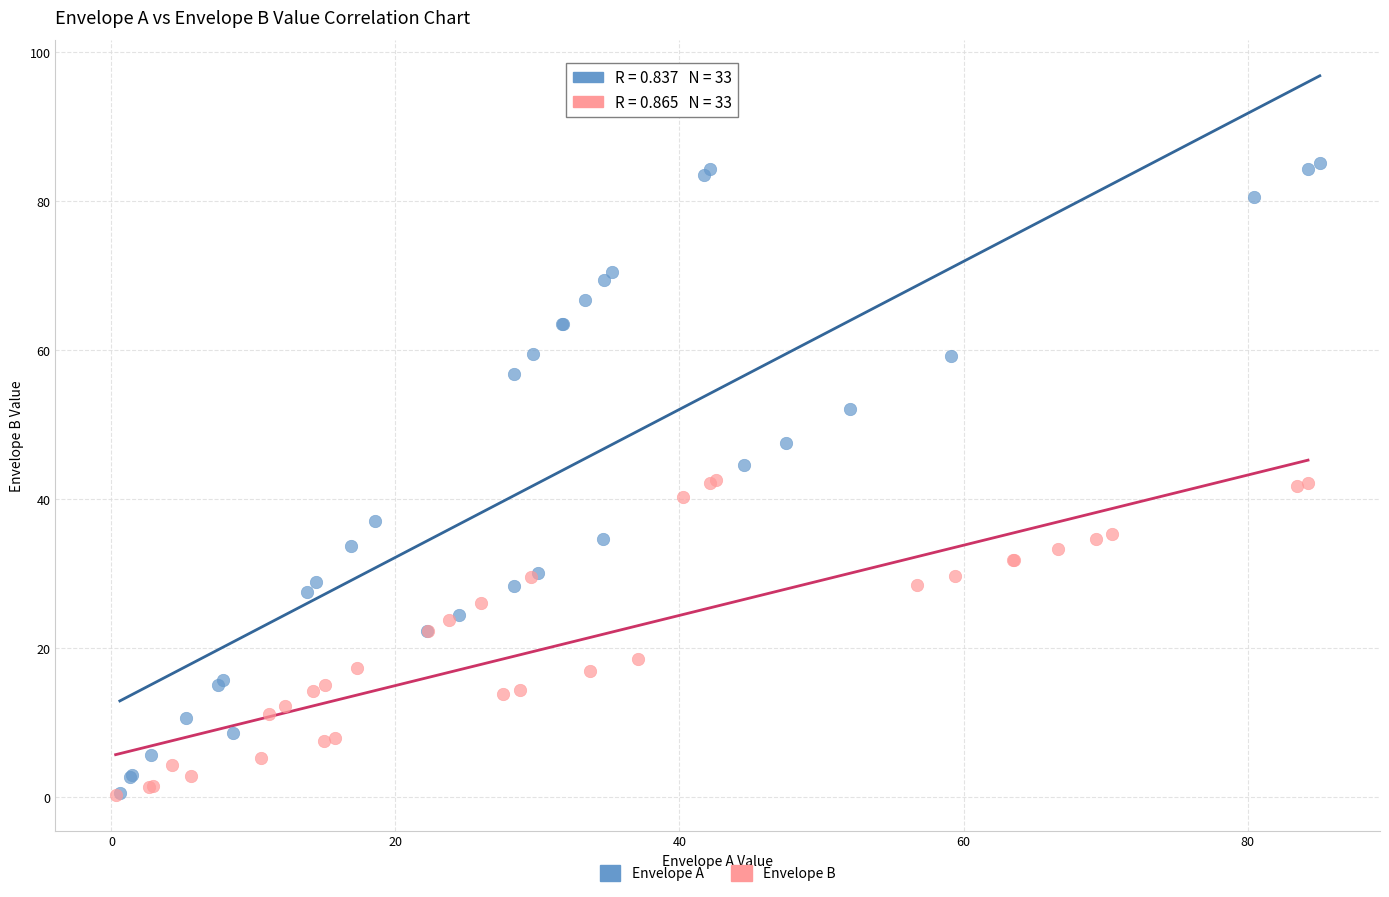

Which series has the largest Y range (max minus min)?

Envelope A